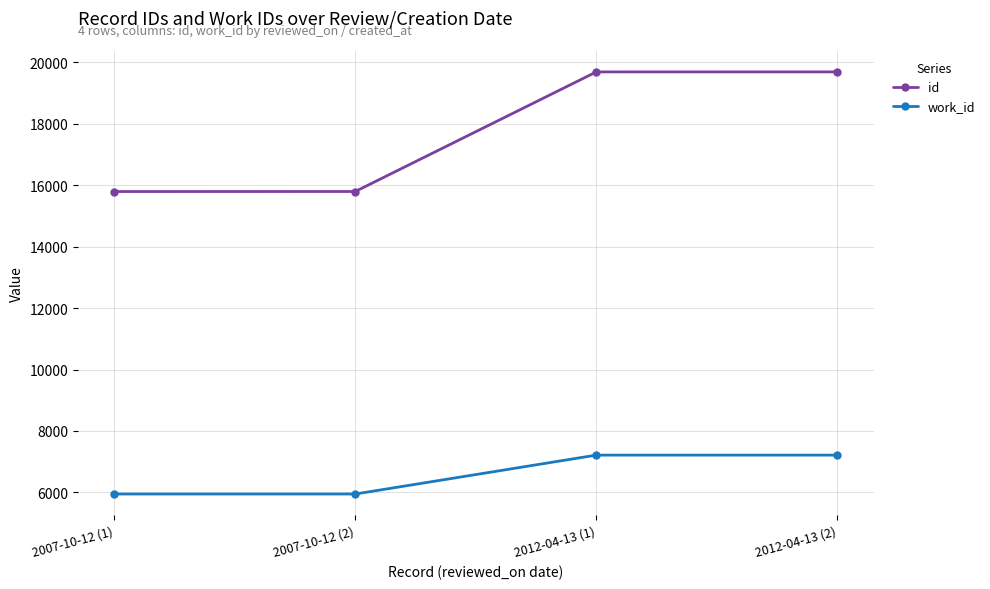

What is the total value across all series at 2007-10-12 (1)?

21742